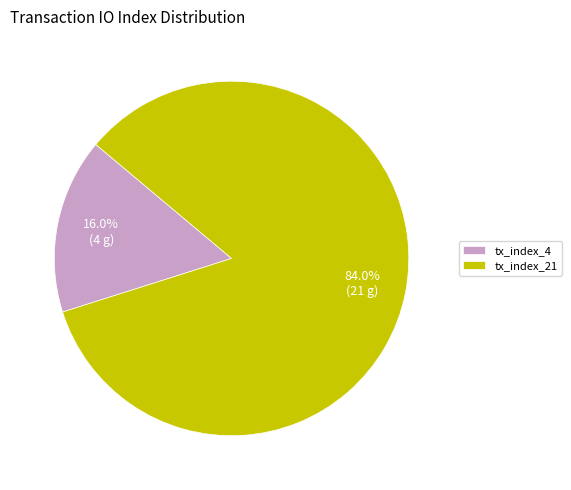

To the nearest percent, what portion does tx_index_21 represent?

84%